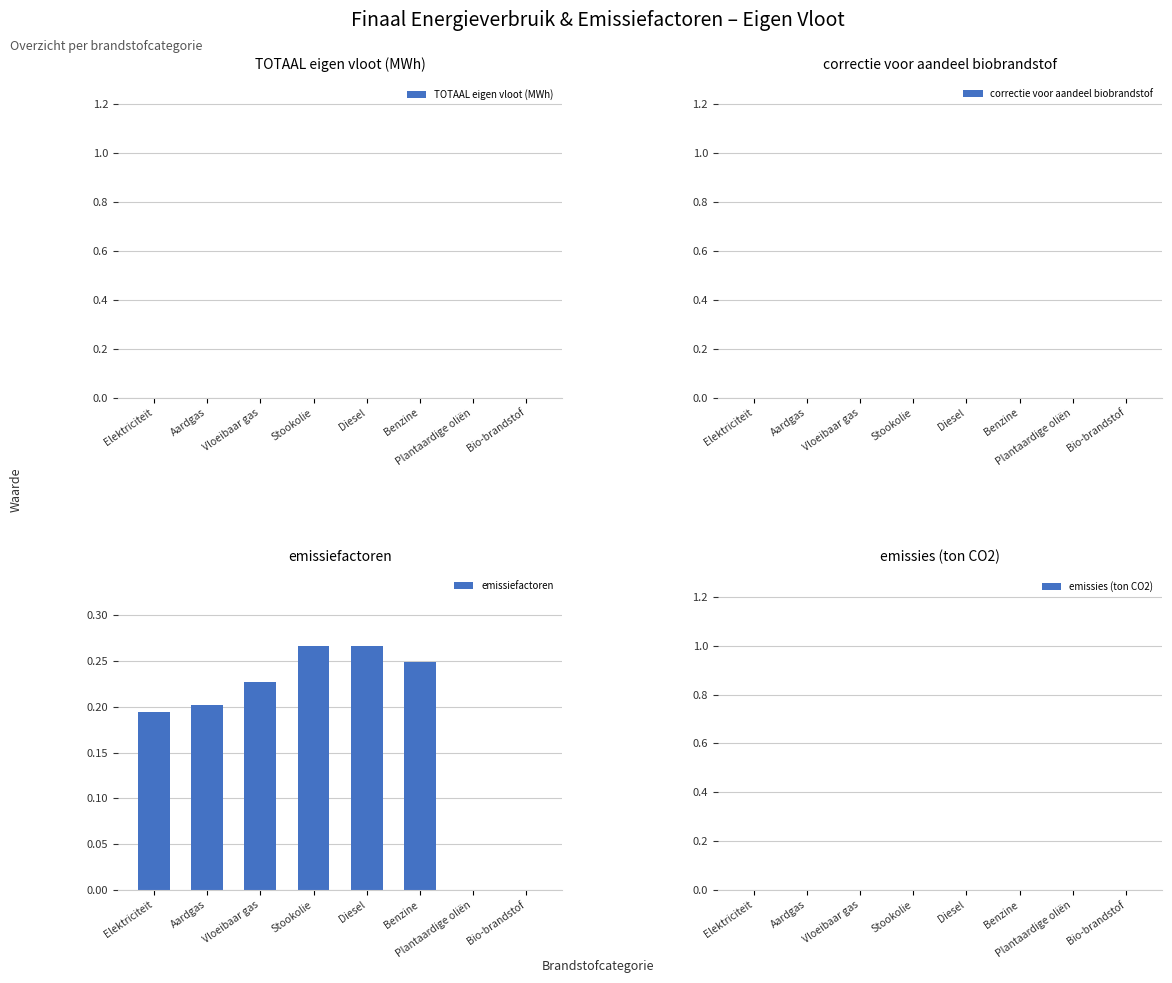

Which has a higher value, Bio-brandstof or Diesel?

Diesel